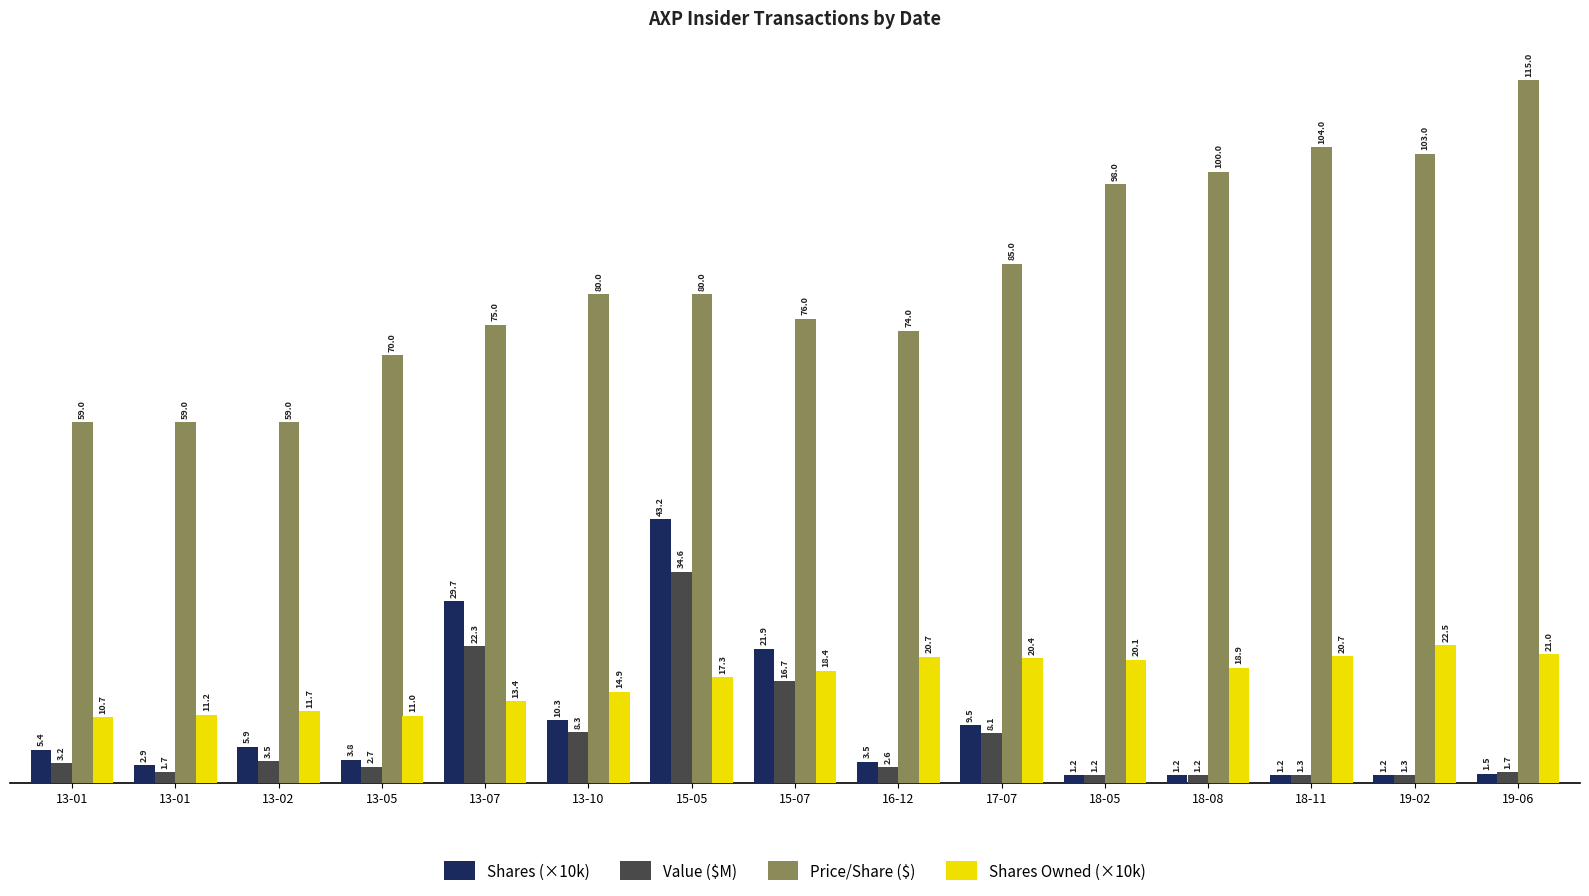

Which series has the largest range (max minus min)?

Price/Share ($)